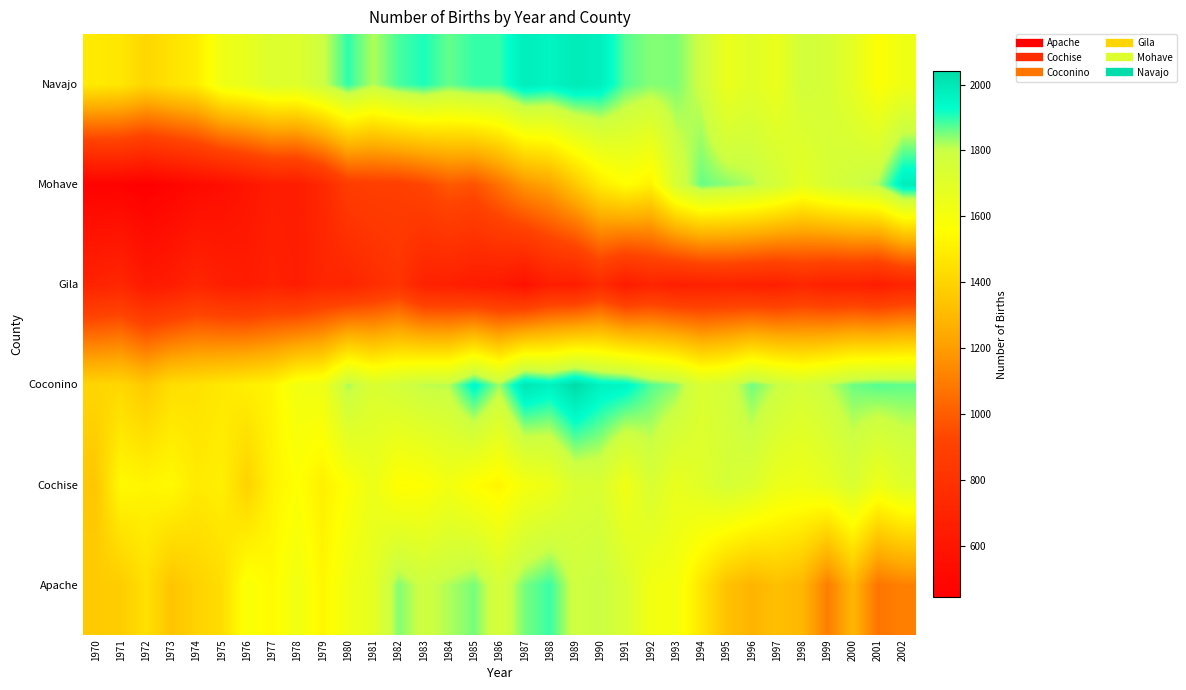

At how many categories does at least one series exceed 876?

33